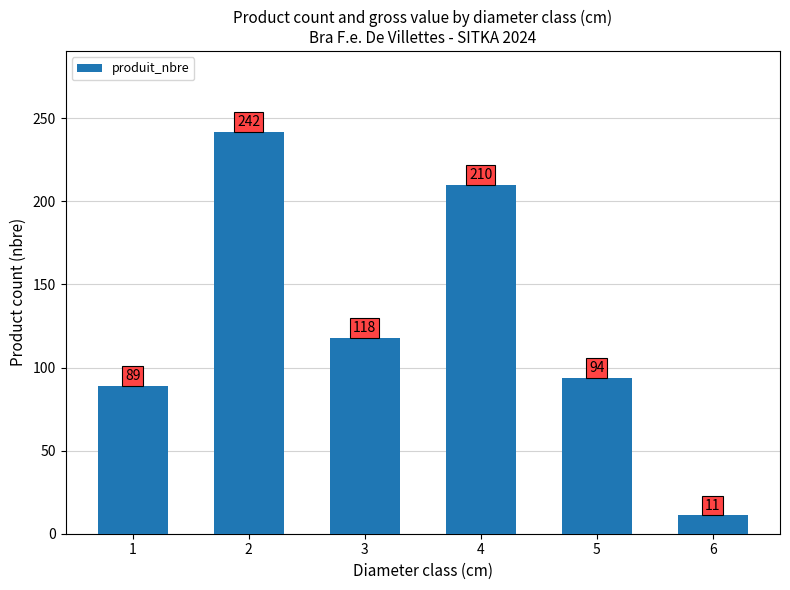

Where does the data first go above 118?

2